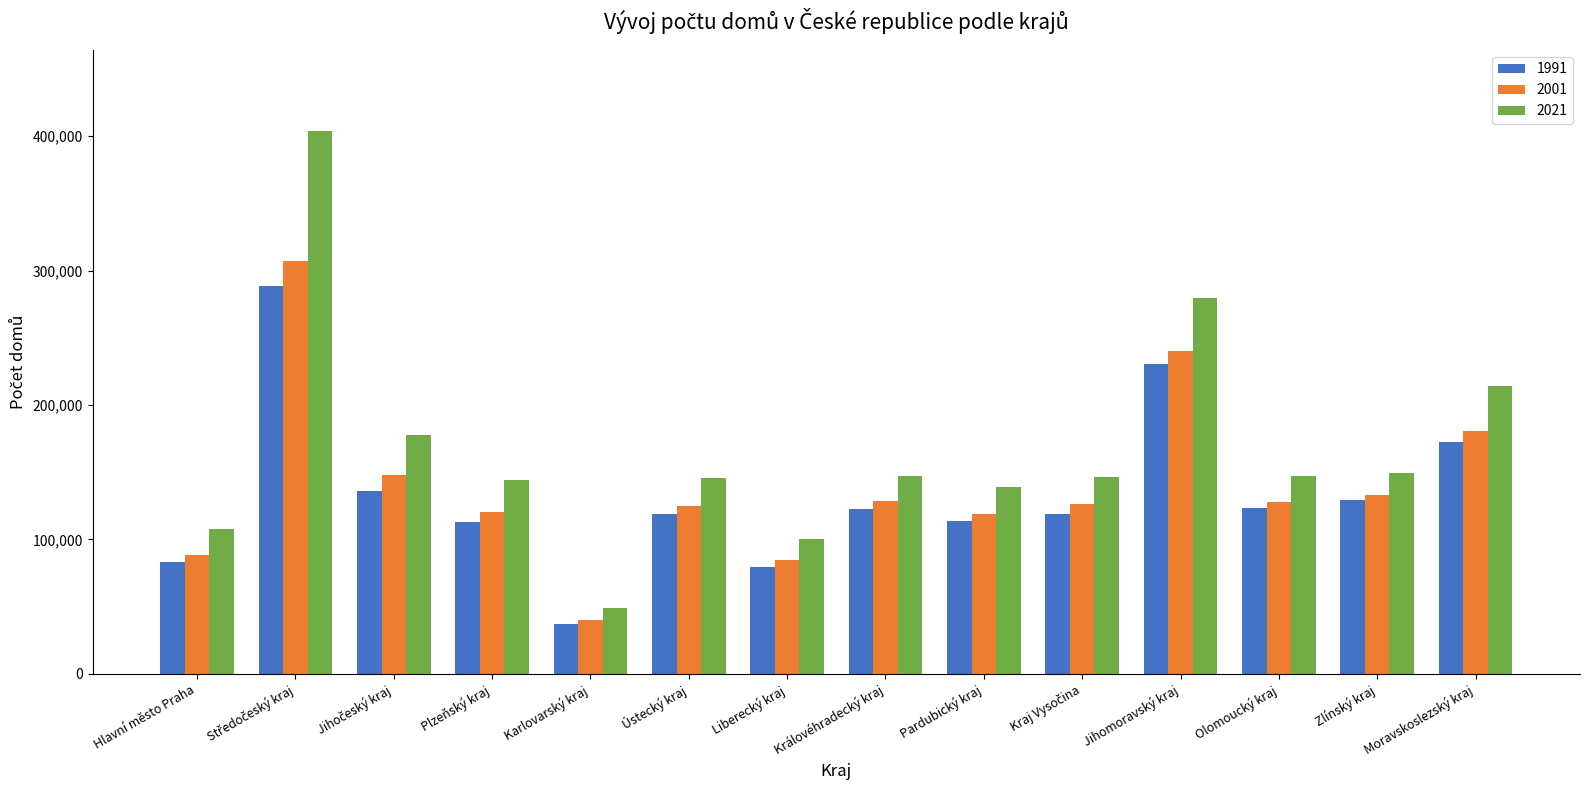

What is the difference between the highest and lowest values at Hlavní město Praha?

24879